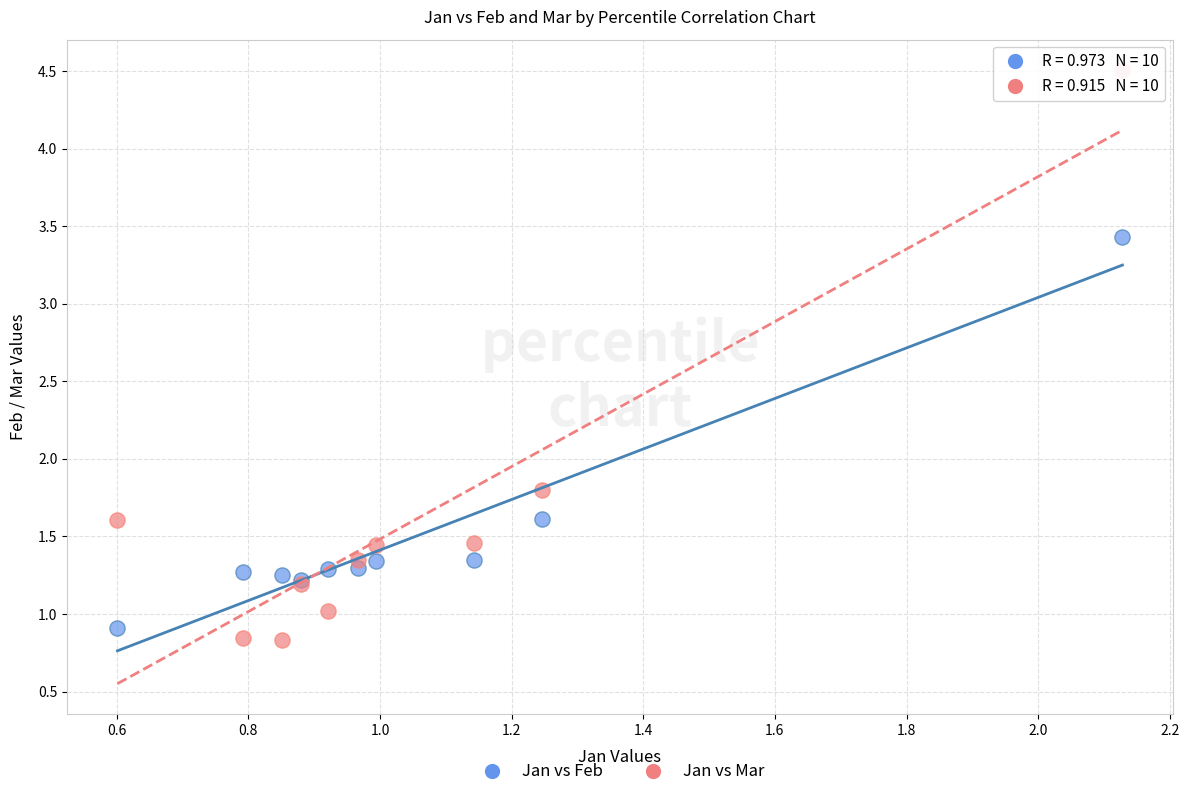

Which series reaches the maximum Y coordinate?

Jan vs Mar